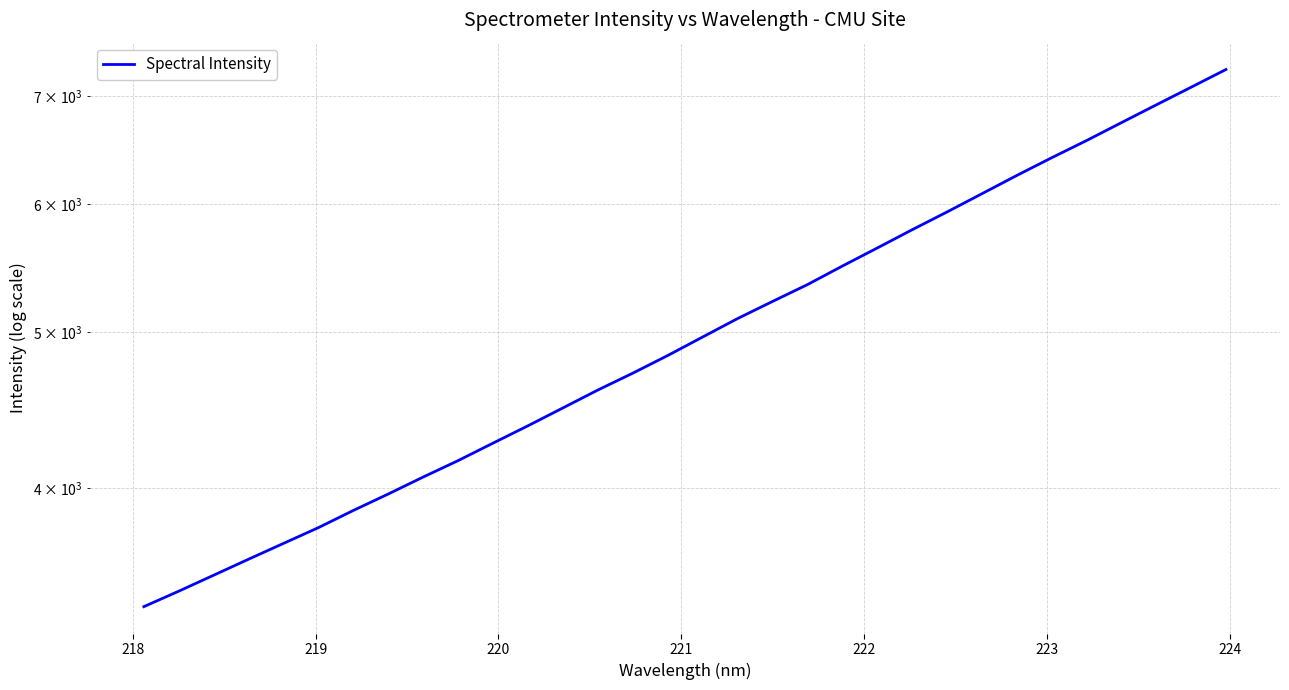

What is the value of the 8th point from the left?

3968.0